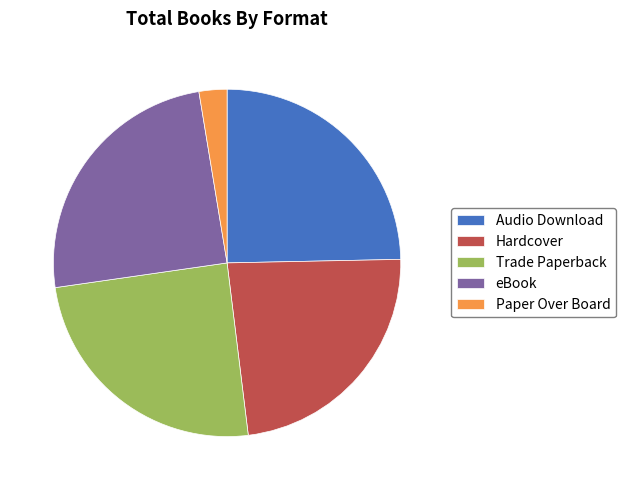

What is the smallest slice in the pie chart?

Paper Over Board